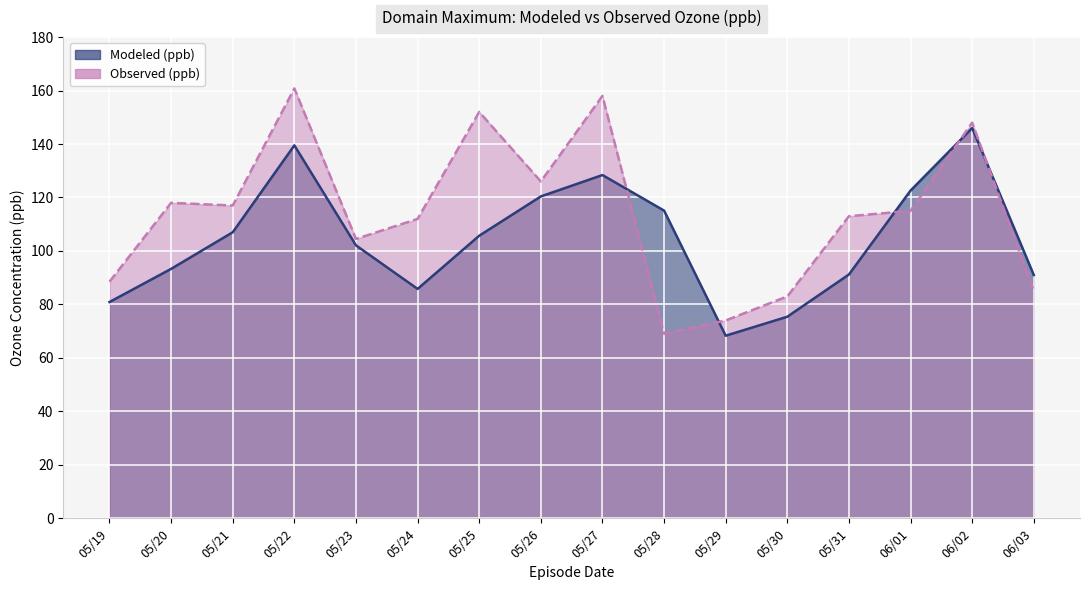

Is it true that Modeled (ppb) equals 102.1 at 05/23?

True